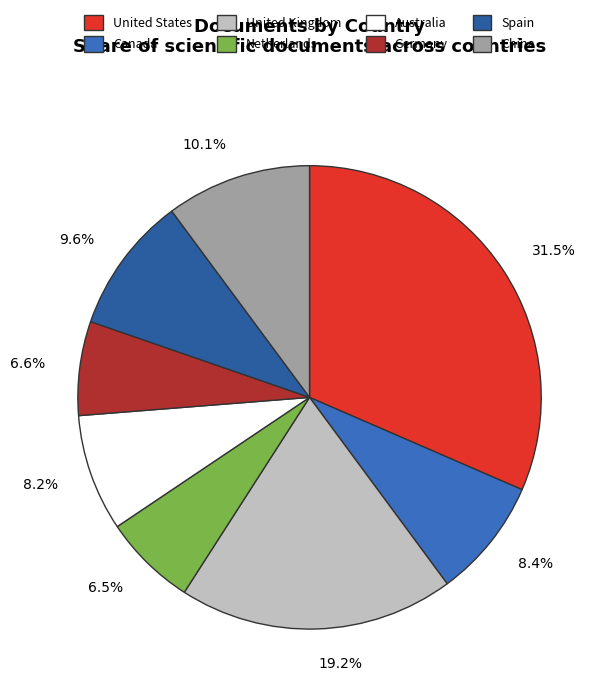

Does any single category account for the majority?

No